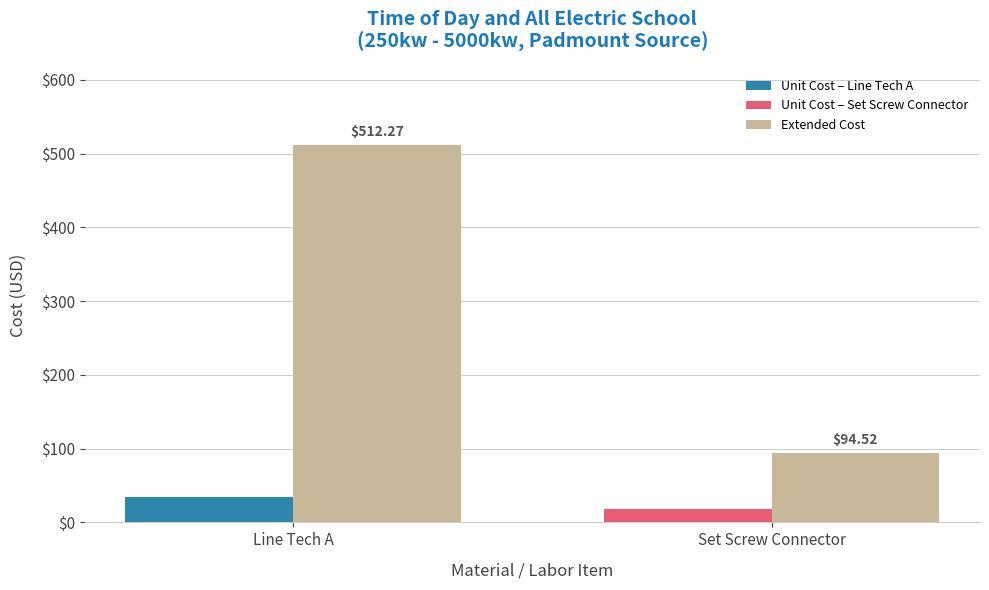

Reading left to right, what are all the values shown in this chart?

Unit Cost: Line Tech A=34.1	Set Screw Connector=17.9
Extended Cost: Line Tech A=512.3	Set Screw Connector=94.5